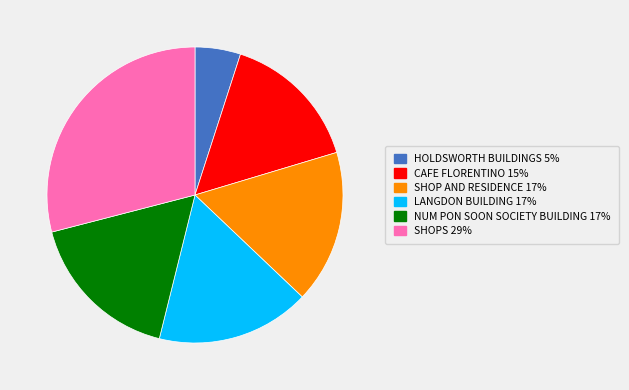

What is the ratio of the value at HOLDSWORTH BUILDINGS to the value at SHOP AND RESIDENCE?

0.3